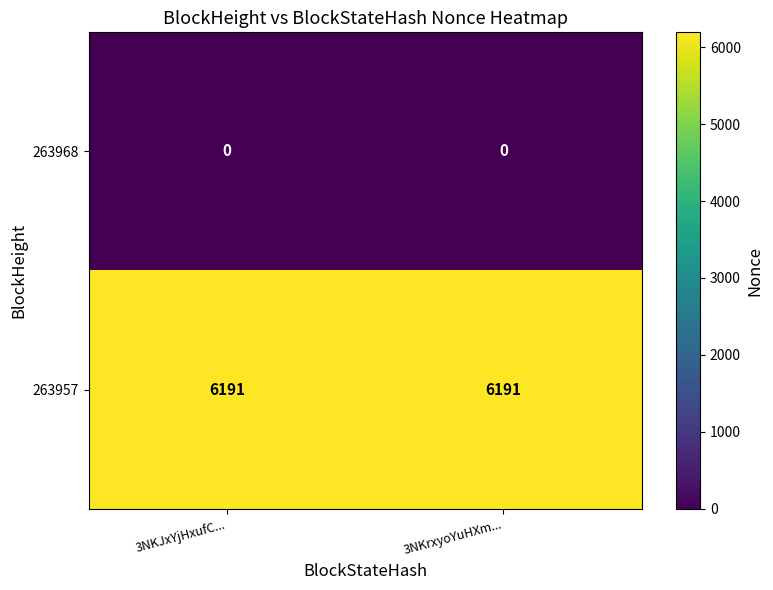

Rank the series by their average value, from highest to lowest.

263957, 263968